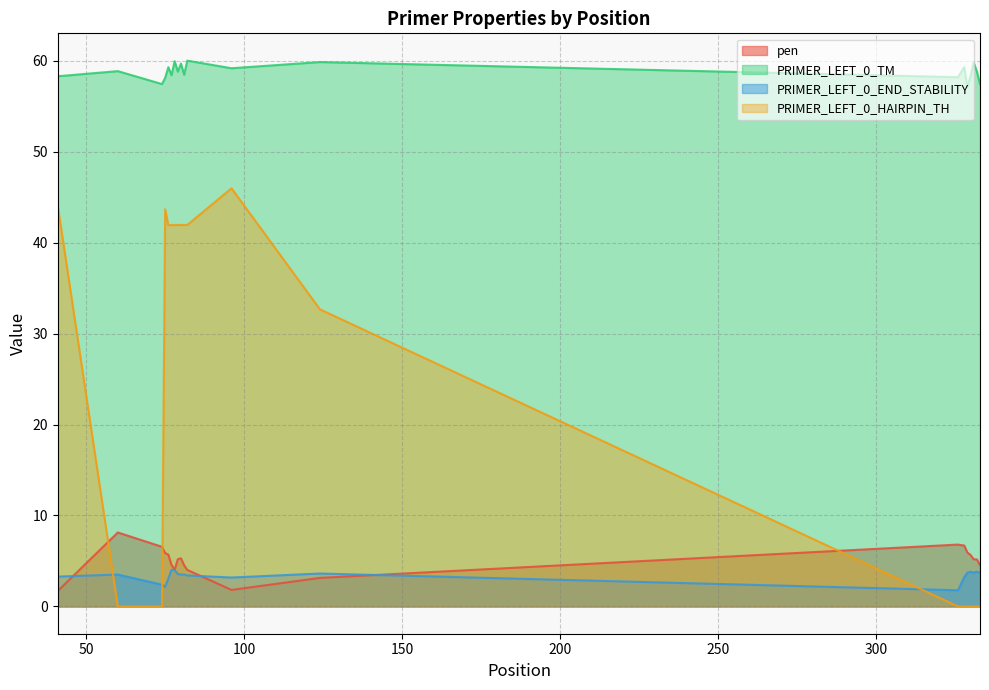

Between which two adjacent categories do PRIMER_LEFT_0_HAIRPIN_TH and PRIMER_LEFT_0_END_STABILITY first intersect?

41 and 60